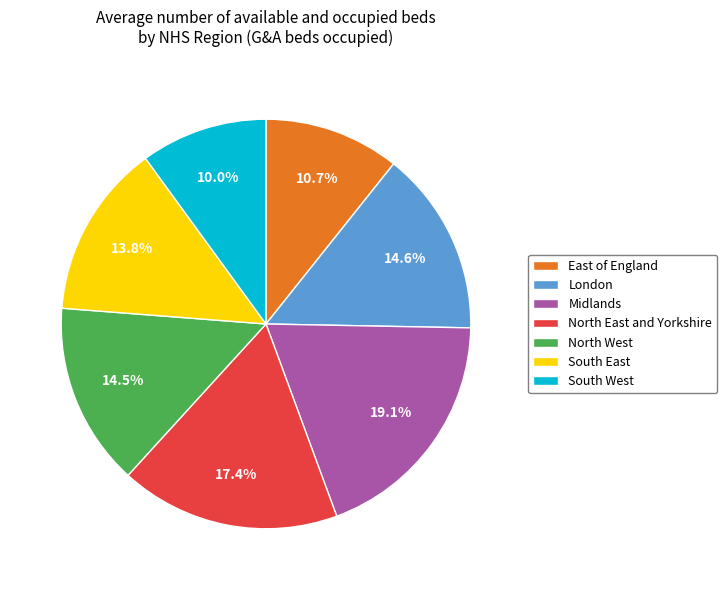

What percentage is the South West slice, to the nearest percent?

10%